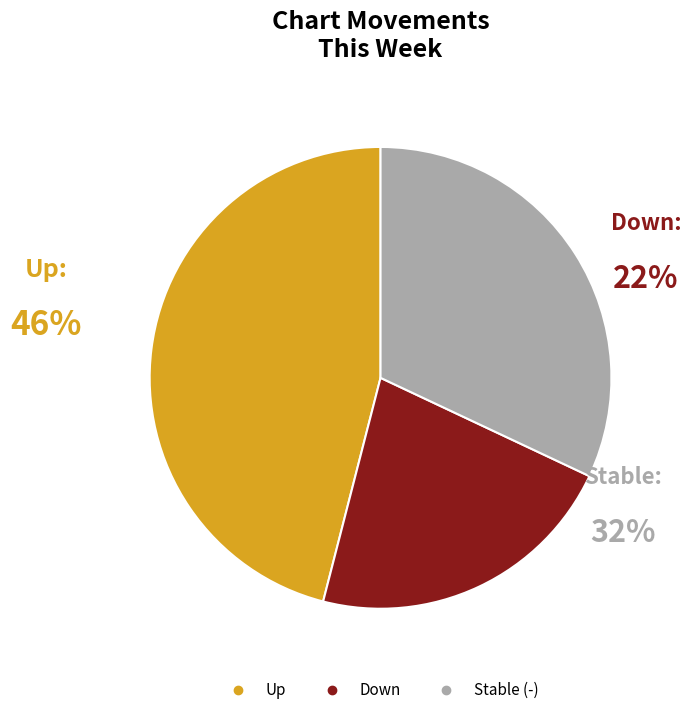

Rank the categories by value from lowest to highest.

down, -, up